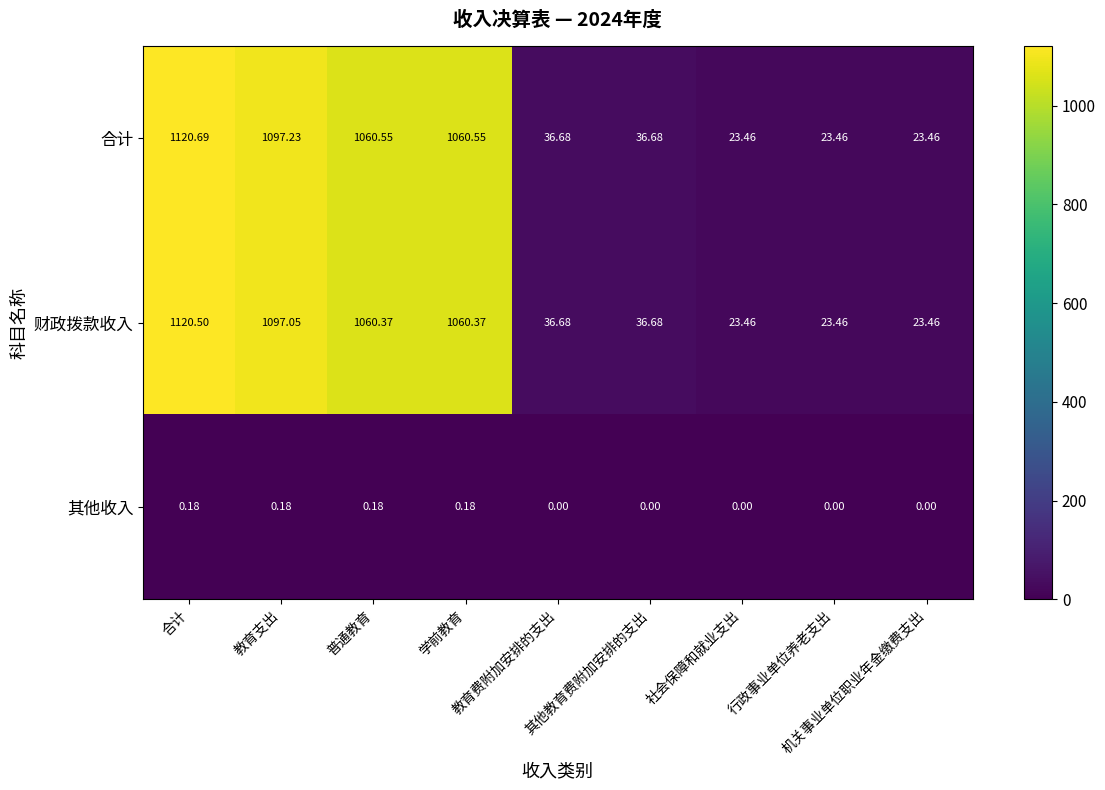

At how many categories does at least one series exceed 1067?

2